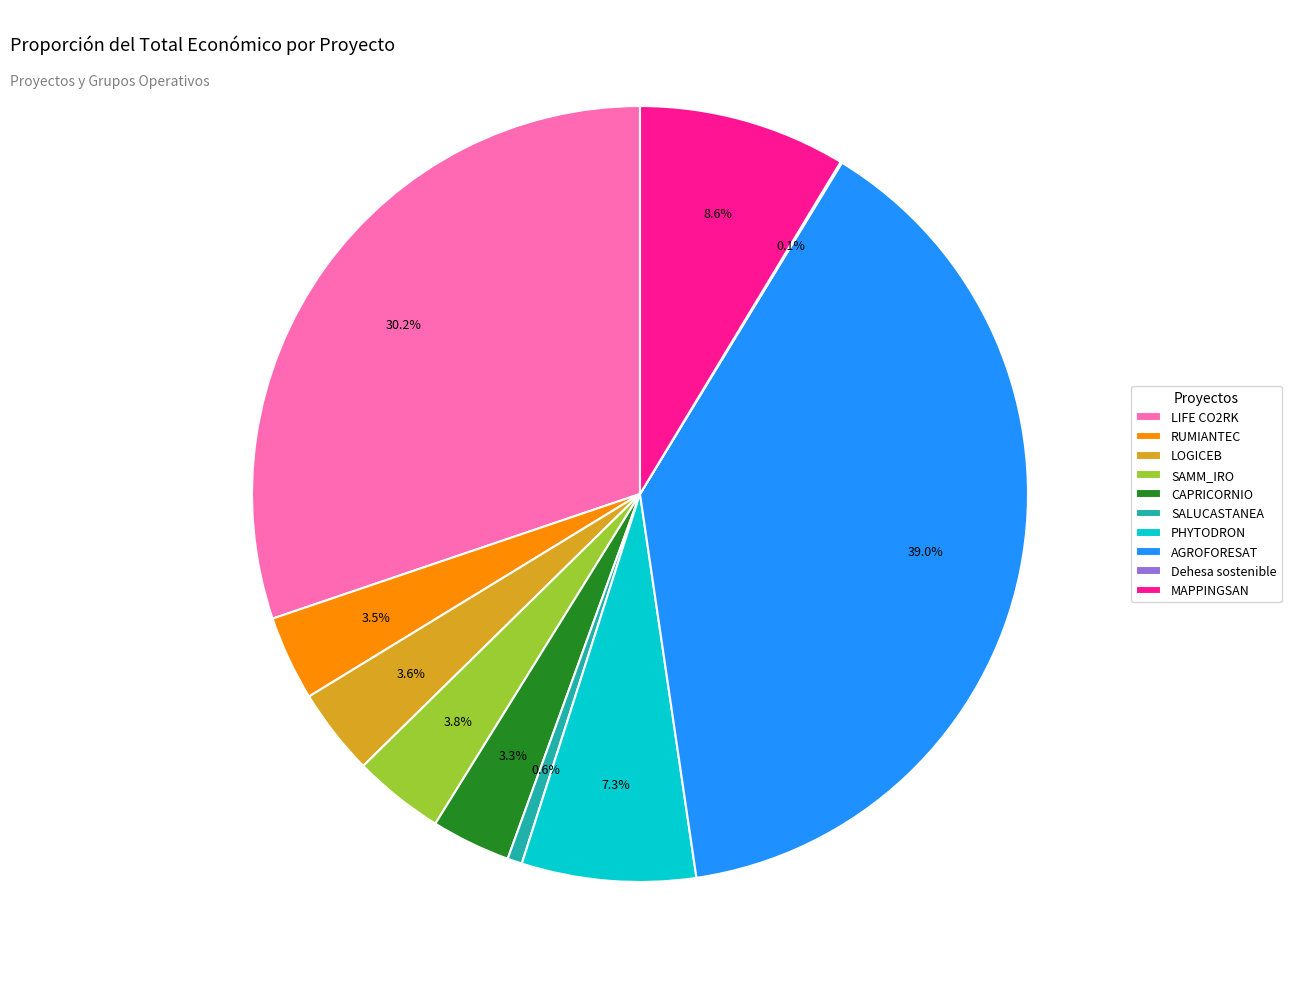

How much of the chart is everything except MAPPINGSAN?

91.4%